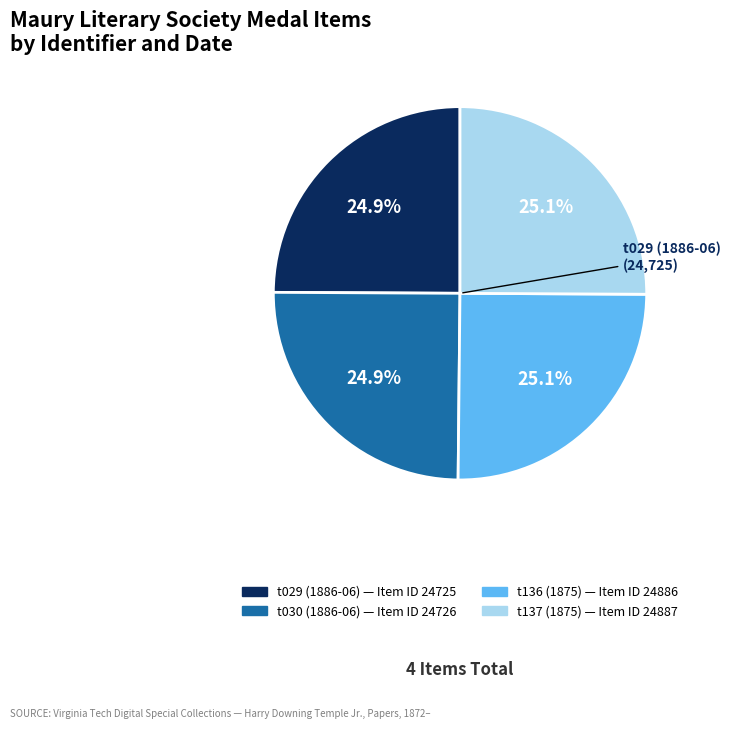

Combined, what portion of the pie is t136 (1875) and t029 (1886-06)?

50.0%